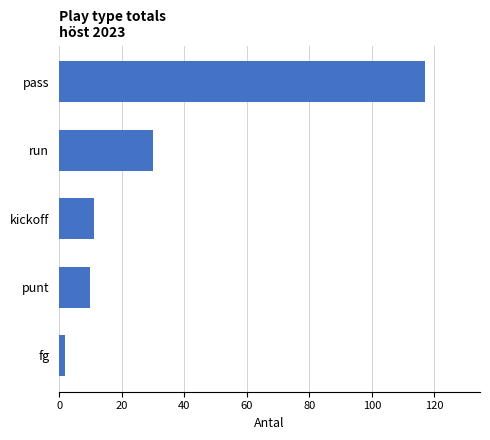

Which has a higher value, run or pass?

pass